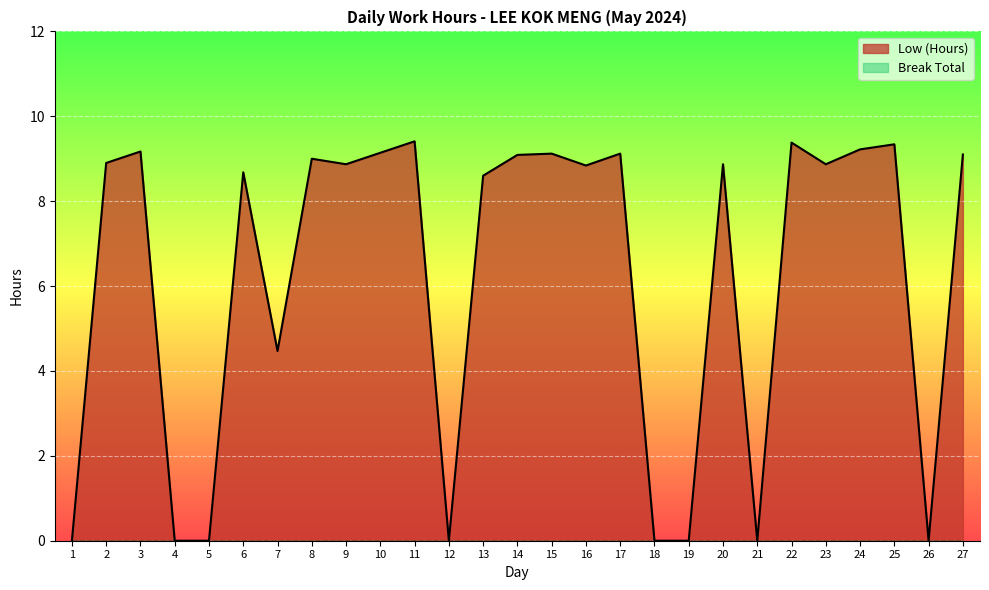

Approximately how many times larger is the value at 2 compared to 24?

1.0